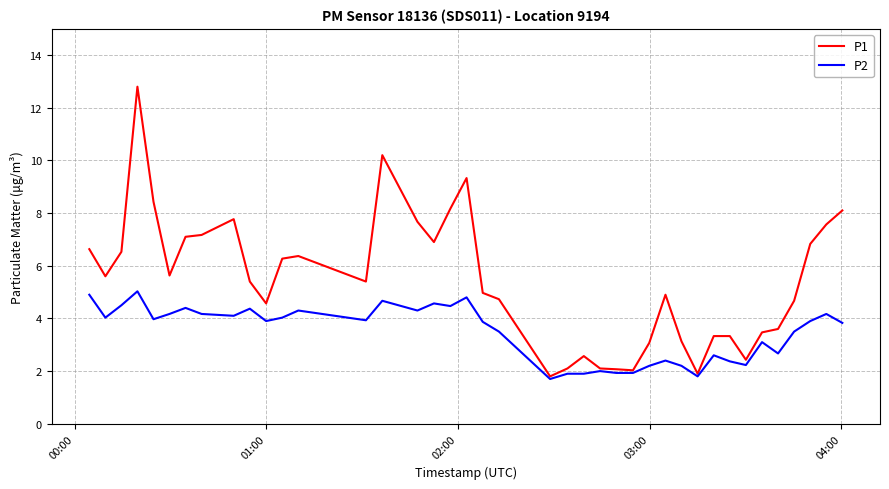

Rank the series by their average value, from highest to lowest.

P1, P2